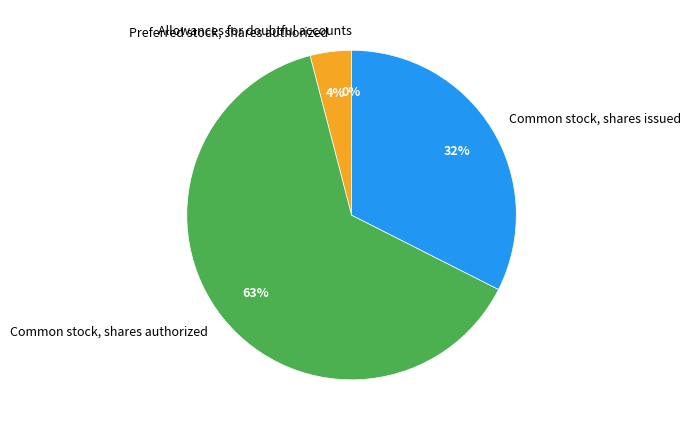

Which category has the biggest portion of the pie?

Common stock, shares authorized